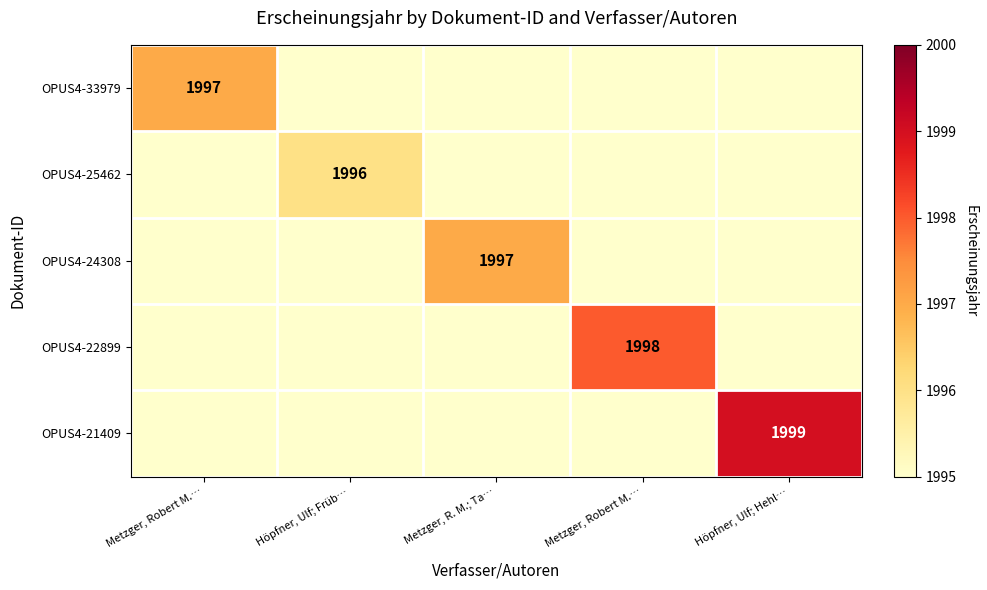

At which label does OPUS4-33979 reach its minimum?

Höpfner, Ulf; Früb…